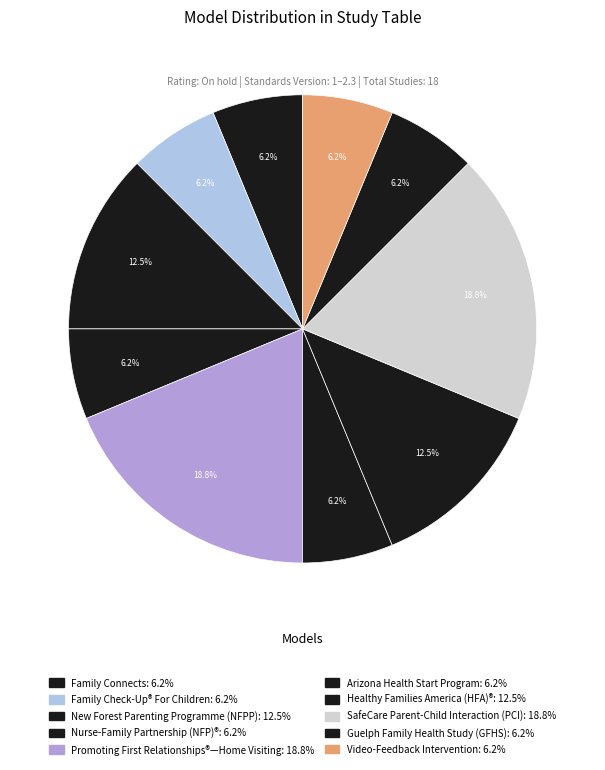

What is the smallest slice in the pie chart?

Family Connects